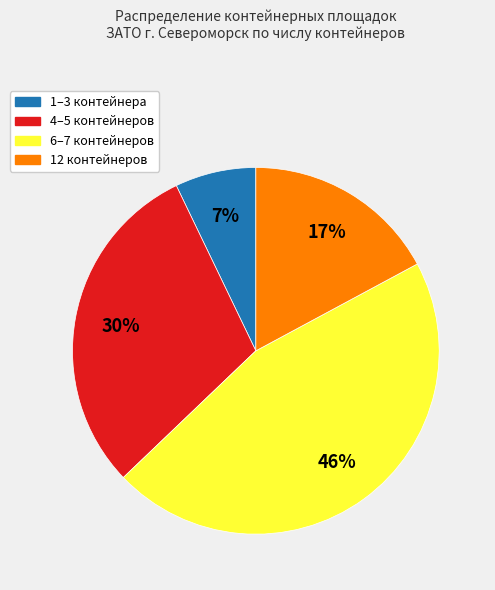

What is the largest slice in the pie chart?

6–7 контейнеров